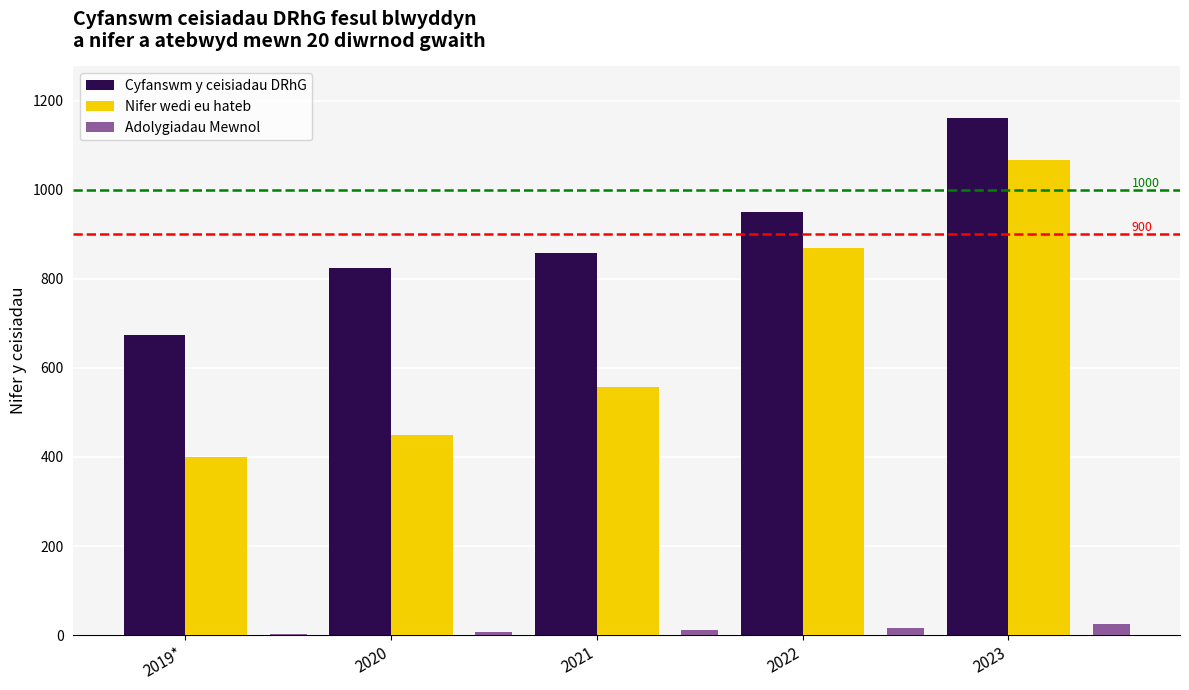

Which series has the largest range (max minus min)?

Nifer wedi eu hateb